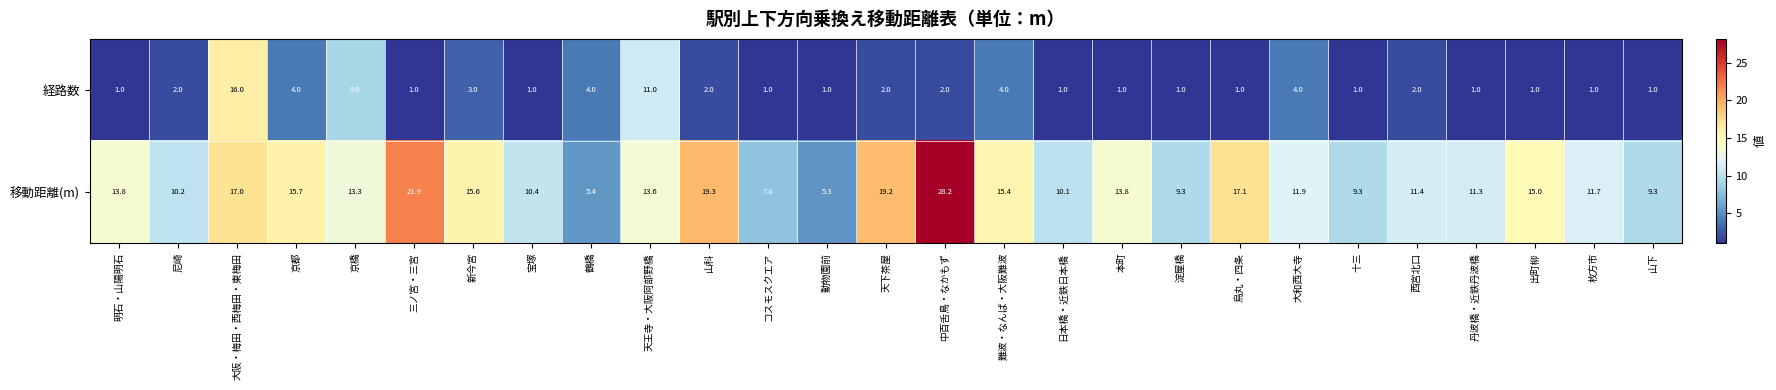

Rank the series by their maximum value, from highest to lowest.

移動距離(m), 経路数